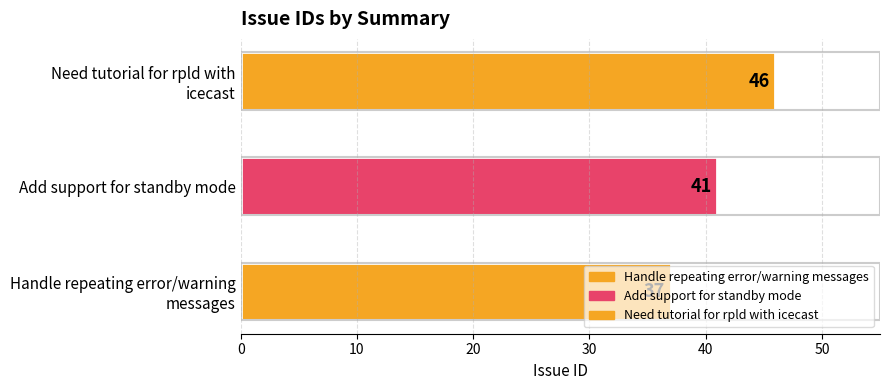

List the labels in order of value, smallest first.

Handle repeating error/warning
messages, Add support for standby mode, Need tutorial for rpld with
icecast